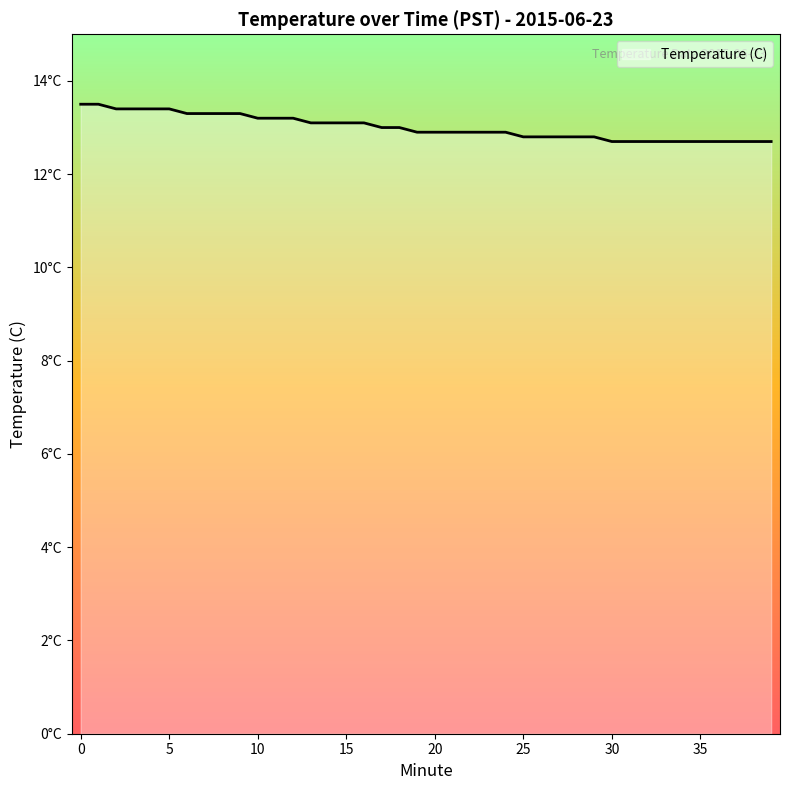

What is the value of the 38th point from the left?

12.7